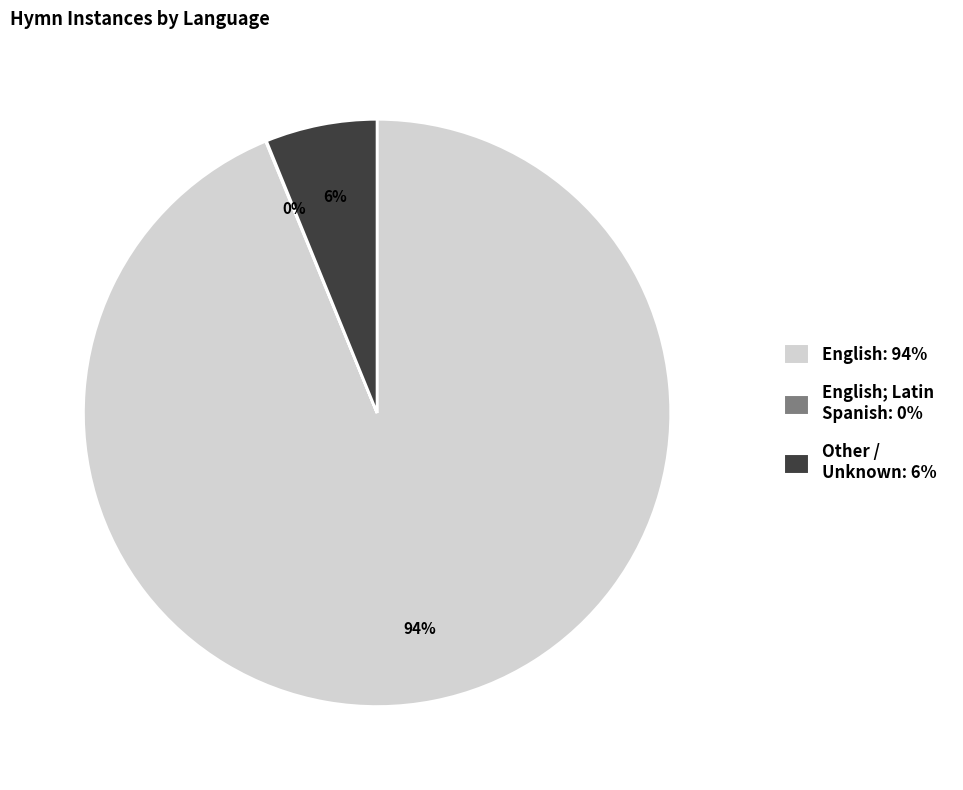

To the nearest percent, what is the combined percentage of English: 94% and Other / Unknown: 6%?

100%